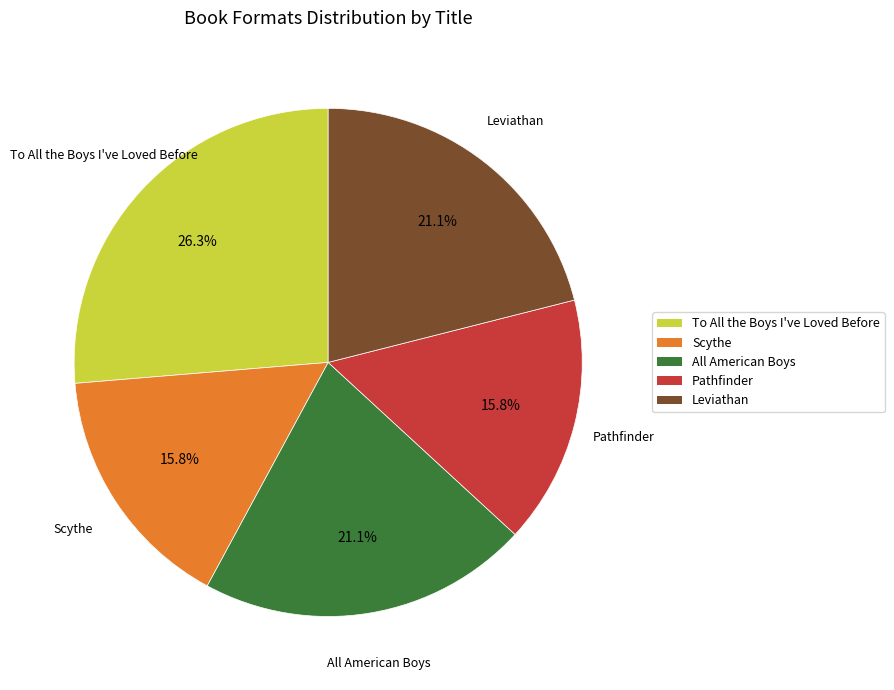

To the nearest percent, what percentage of the pie is To All the Boys I've Loved Before?

26%